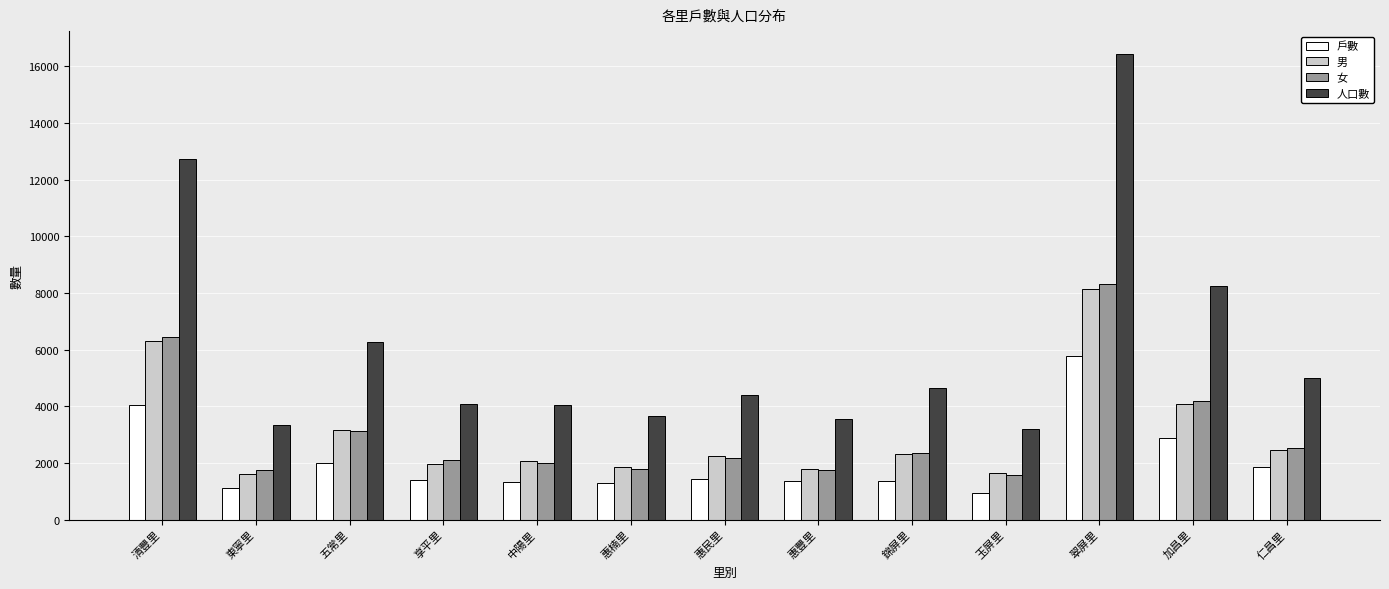

The 人口數 series shows 1375 at 享平里. True or false?

False